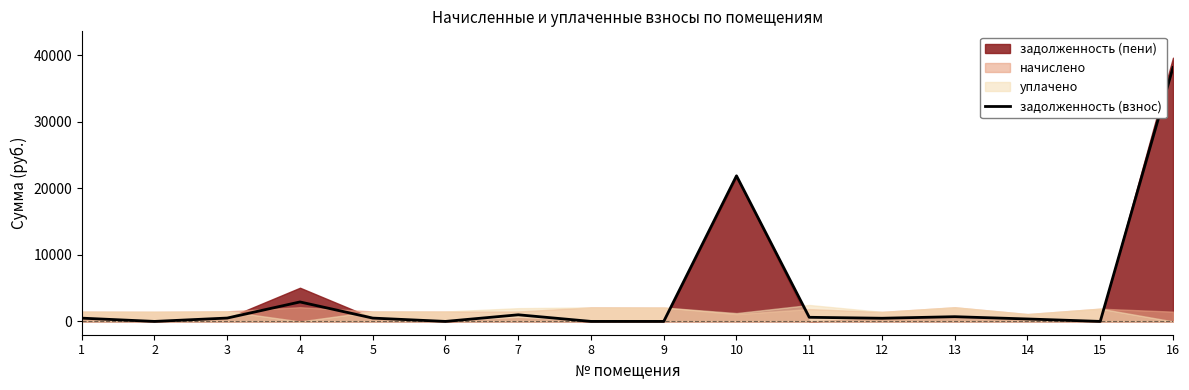

True or false: there are more than 1 points higher than both neighbors.

True